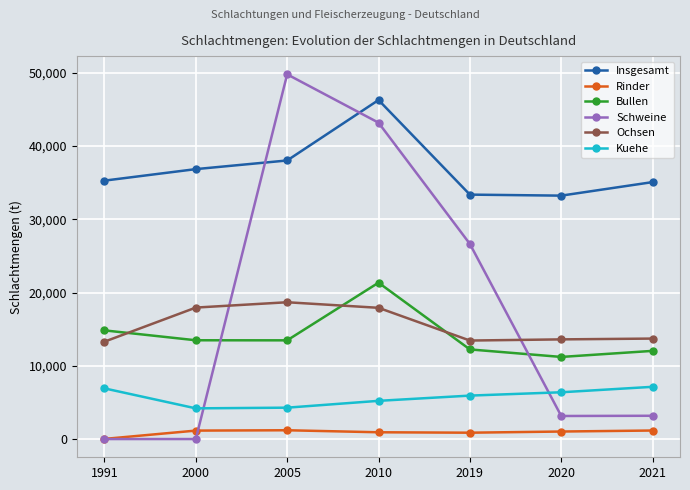

Is this an area chart (filled region under the line)?

No